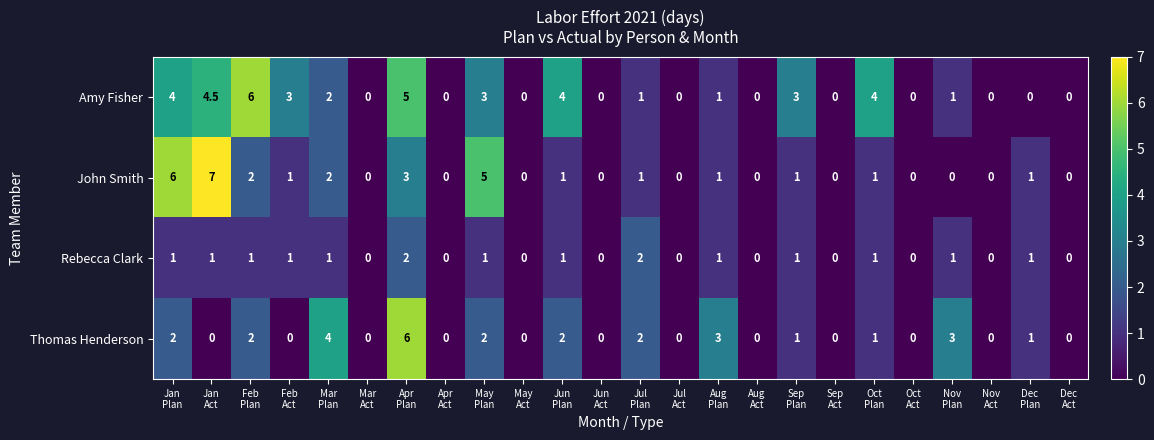

Count the Thomas Henderson values in the range 0 to 2.

20